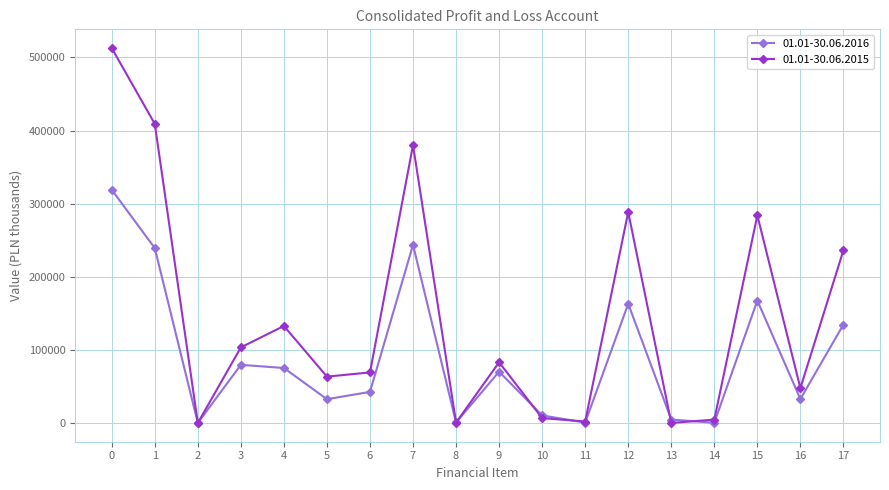

Rank the series by their average value, from highest to lowest.

01.01-30.06.2015, 01.01-30.06.2016